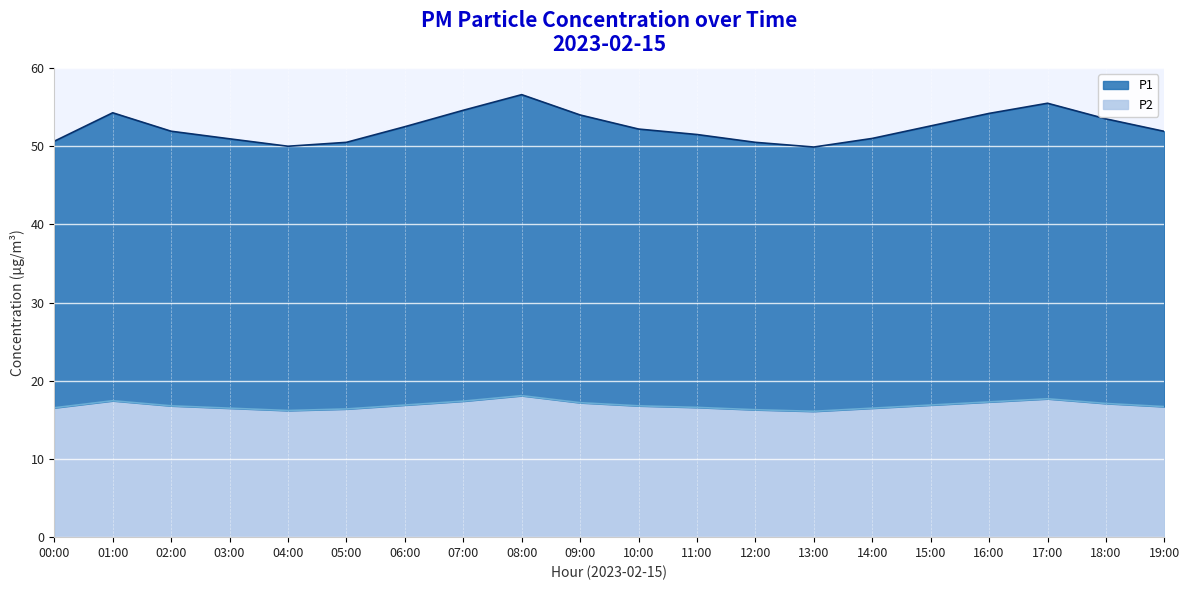

Reading right to left, list all the values displayed in this chart.

P1: 51.9	53.5	55.5	54.2	52.6	51.0	49.9	50.5	51.5	52.2	54.0	56.6	54.6	52.5	50.5	50.0	51.0	51.9	54.3	50.6
P2: 16.7	17.1	17.7	17.3	16.9	16.5	16.1	16.3	16.6	16.8	17.2	18.1	17.4	16.9	16.4	16.2	16.5	16.8	17.4	16.6